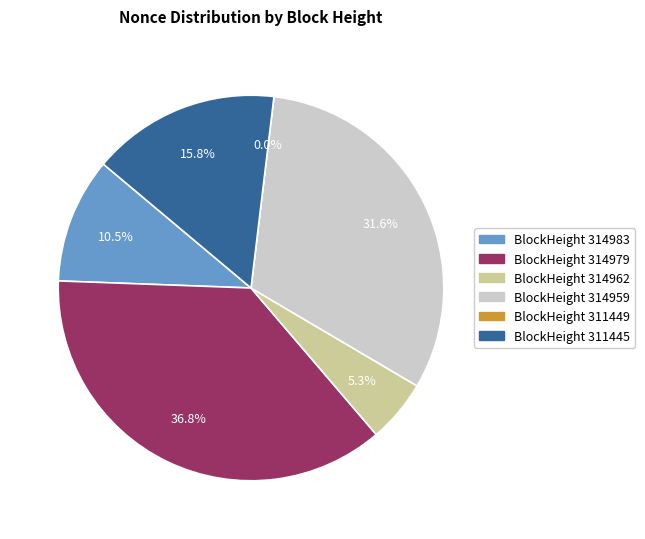

Is there a majority slice in this chart?

No